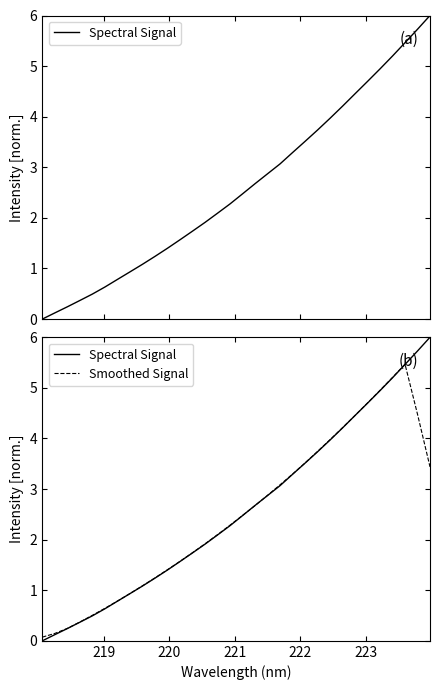

At how many categories does at least one series exceed 5?

4